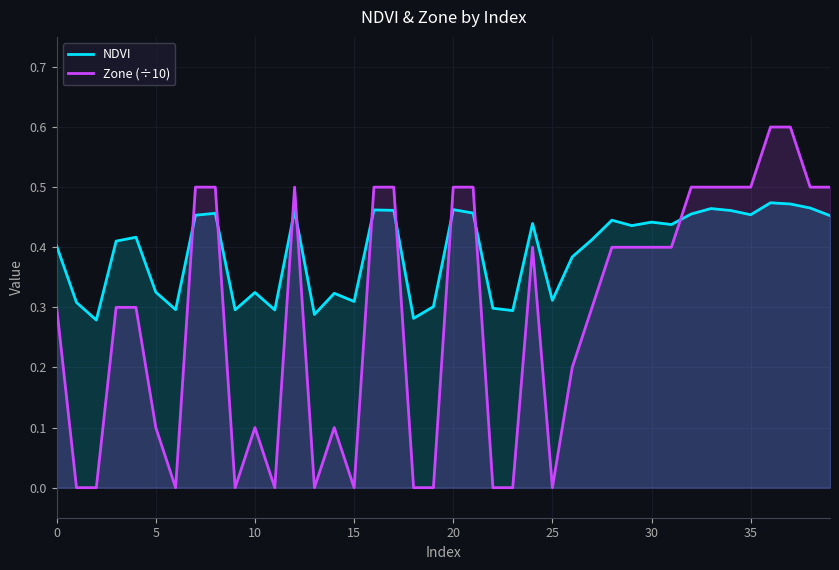

What is the maximum value for Zone (÷10)?

0.6